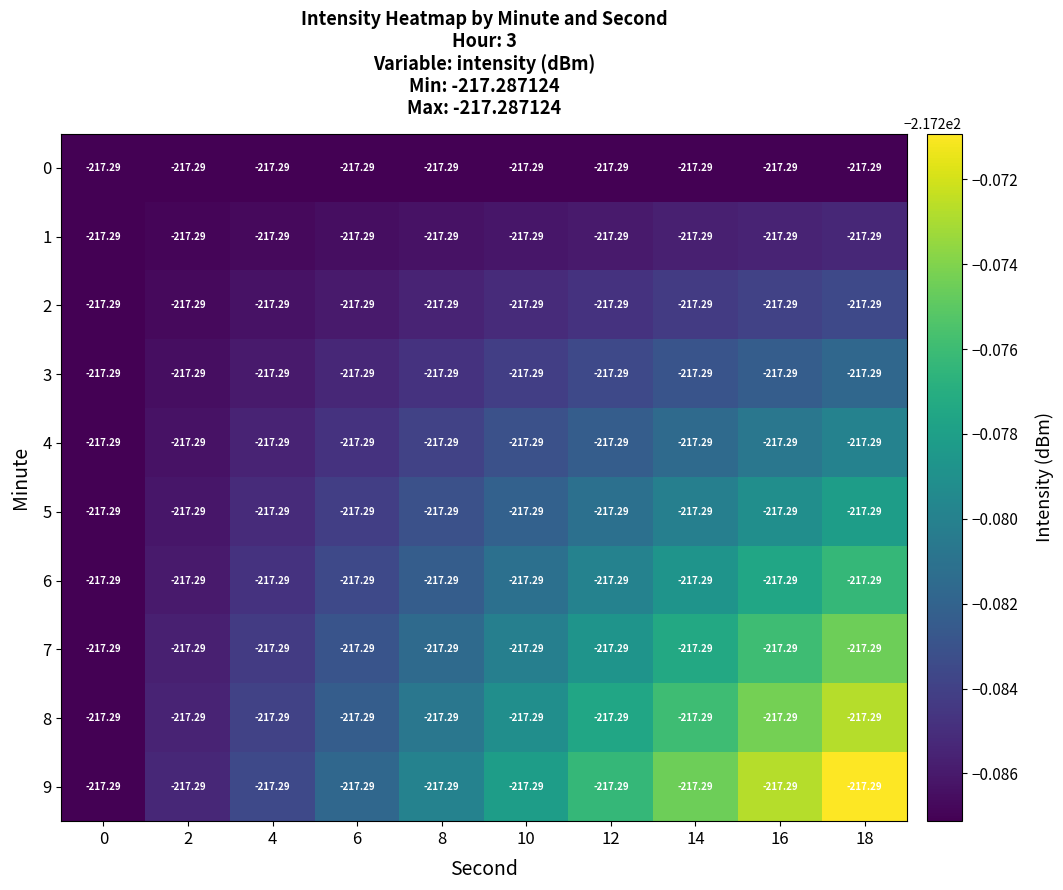

What is the smallest value displayed?

-217.3